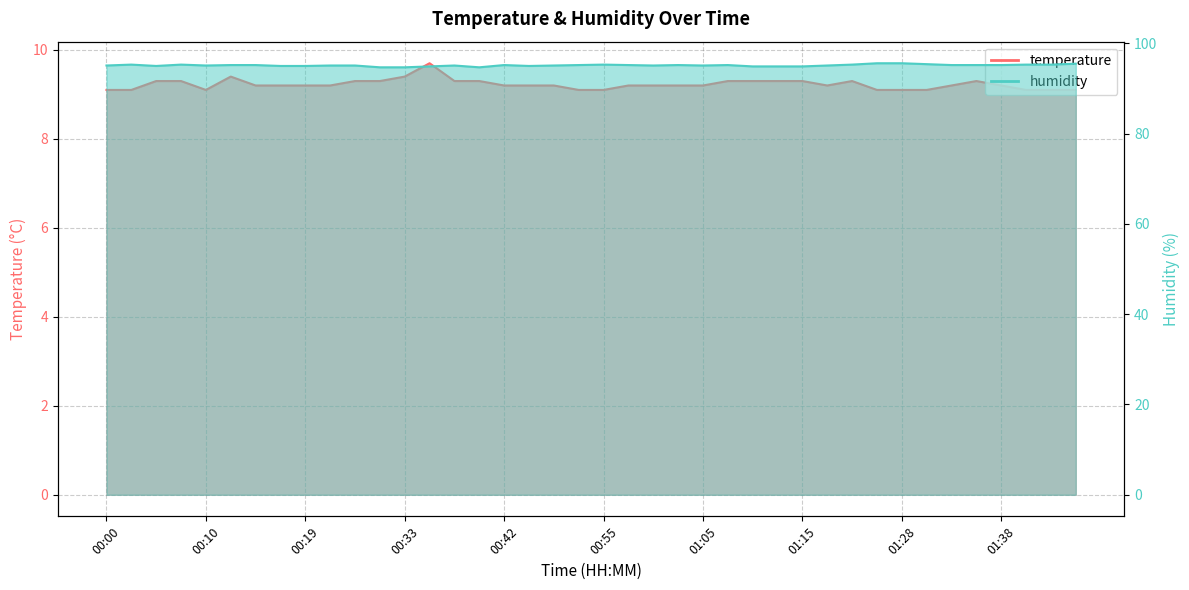

What position from the left is 00:35?

14